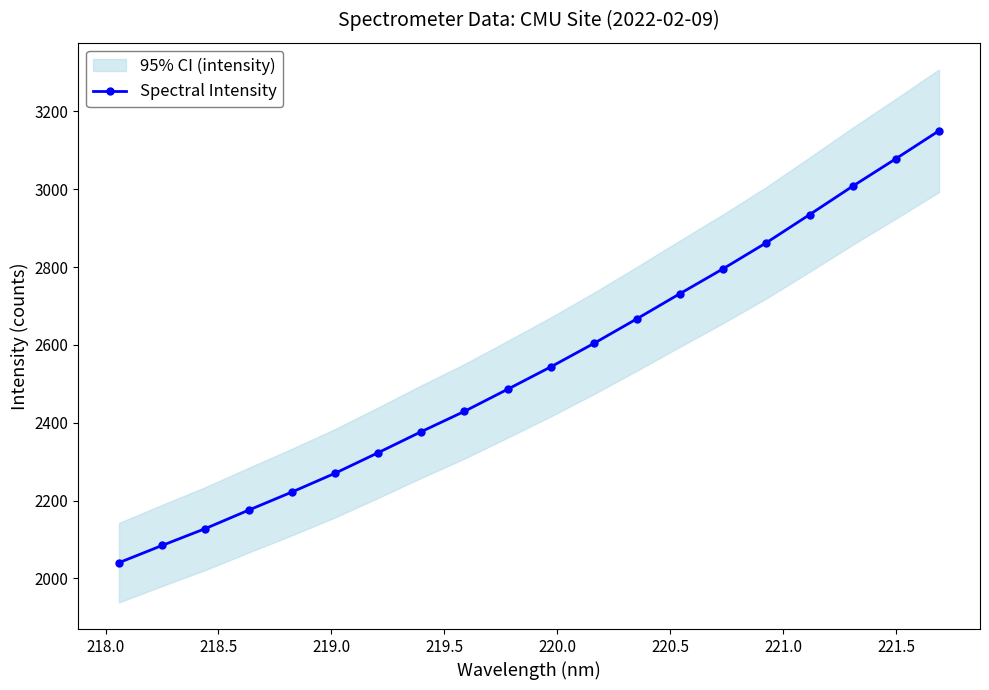

What is the difference between the second highest and minimum values?

1037.9